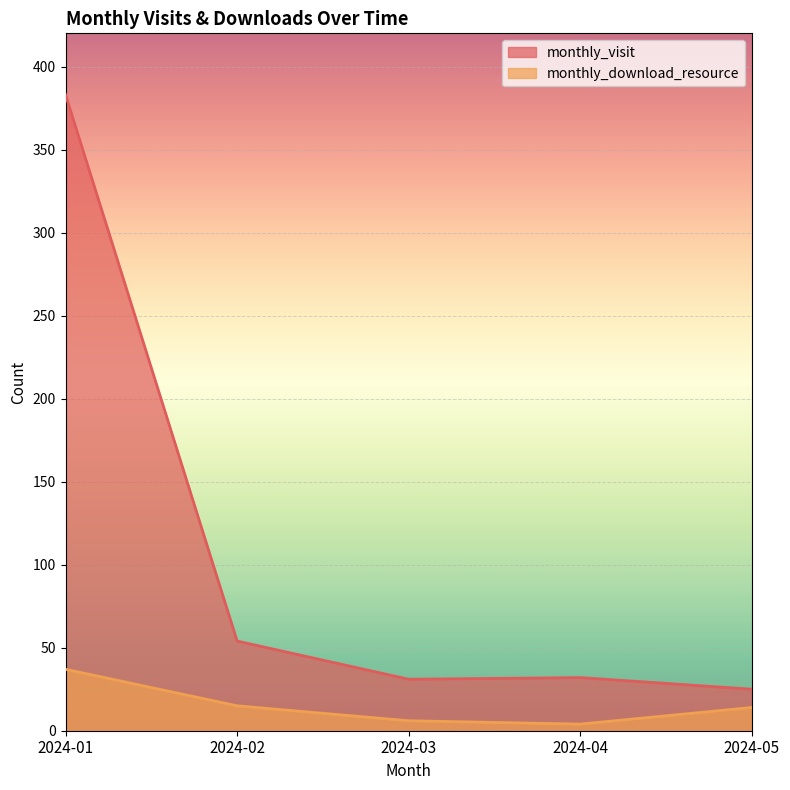

How many values in the monthly_visit series are below 32?

2